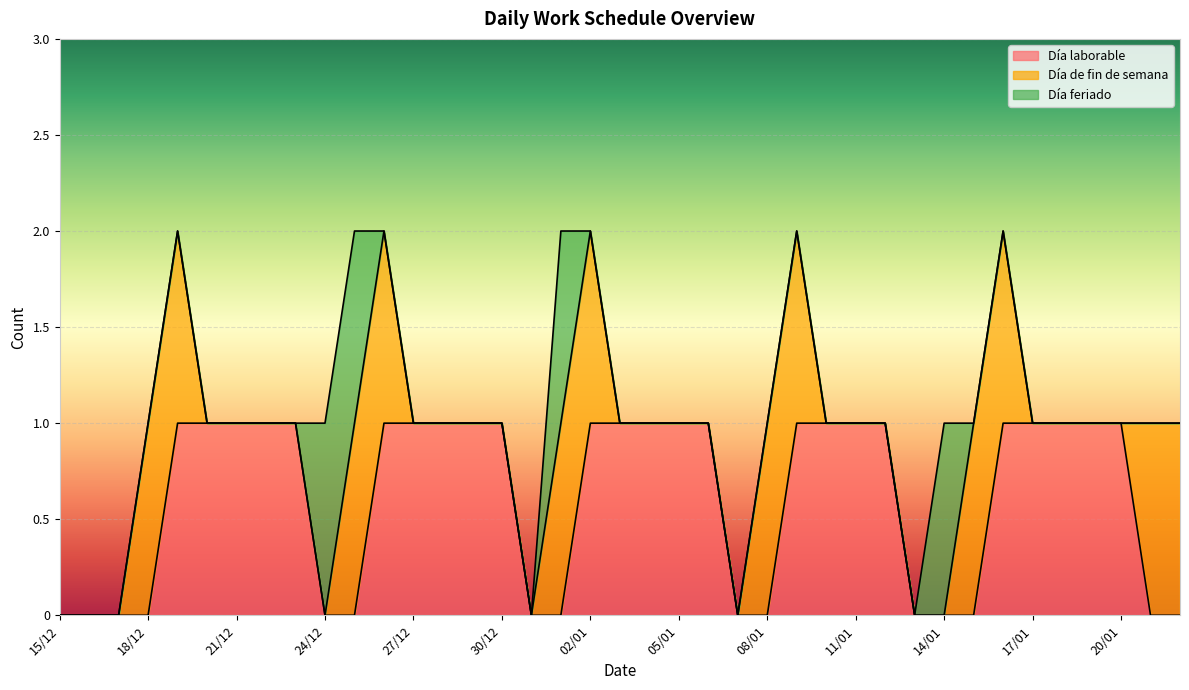

What is the label of the 29th point from the left?

12/01